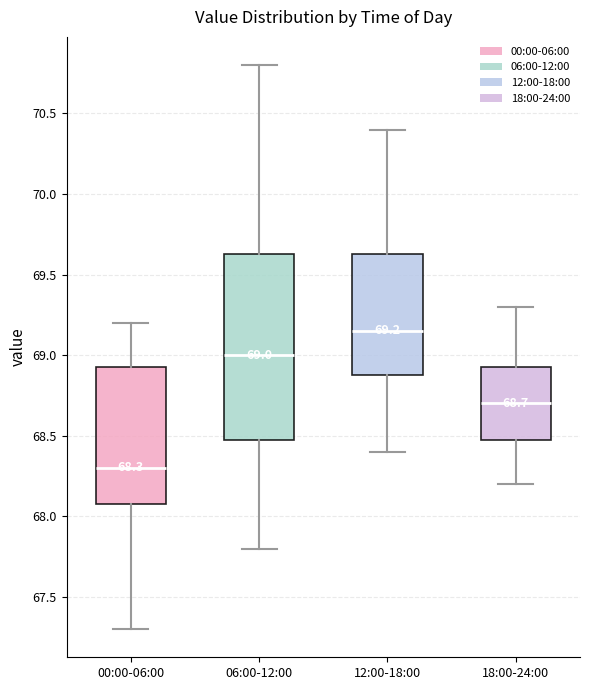

Which box's median line is the highest?

12:00-18:00